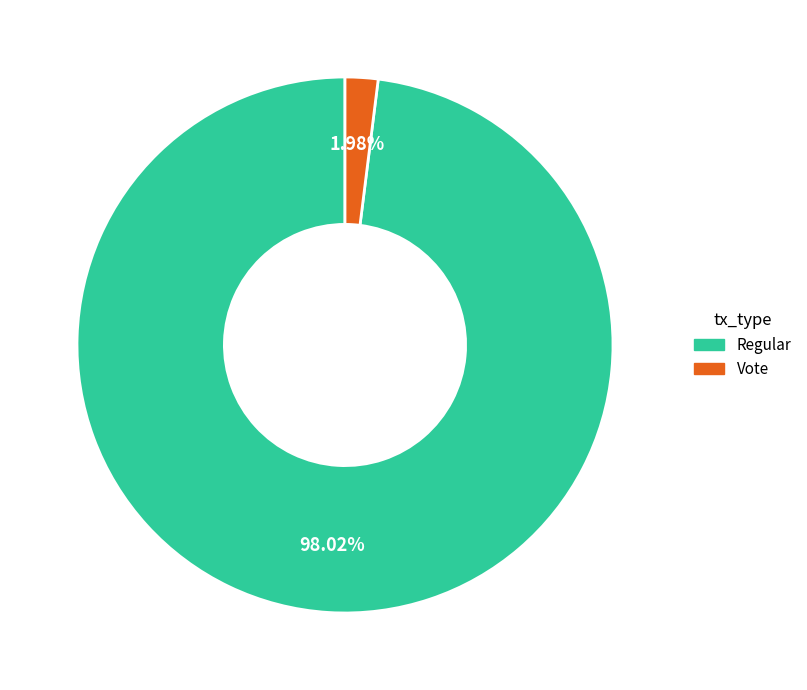

To the nearest percent, what is the difference between the Regular and Vote slice percentages?

96%